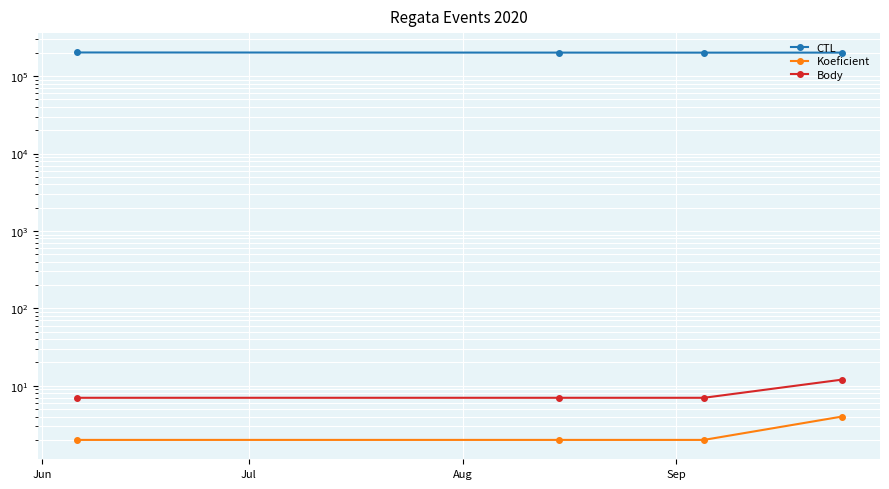

The value of CTL at Aug is 270081. True or false?

False